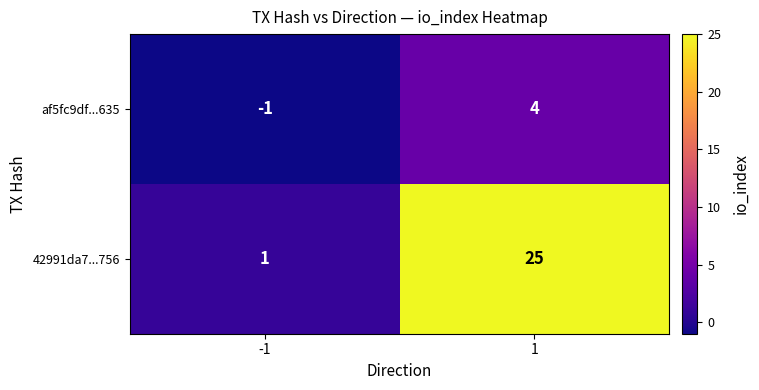

Reading left to right, what are all the values shown in this chart?

af5fc9df...635: -1	4
42991da7...756: 1	25